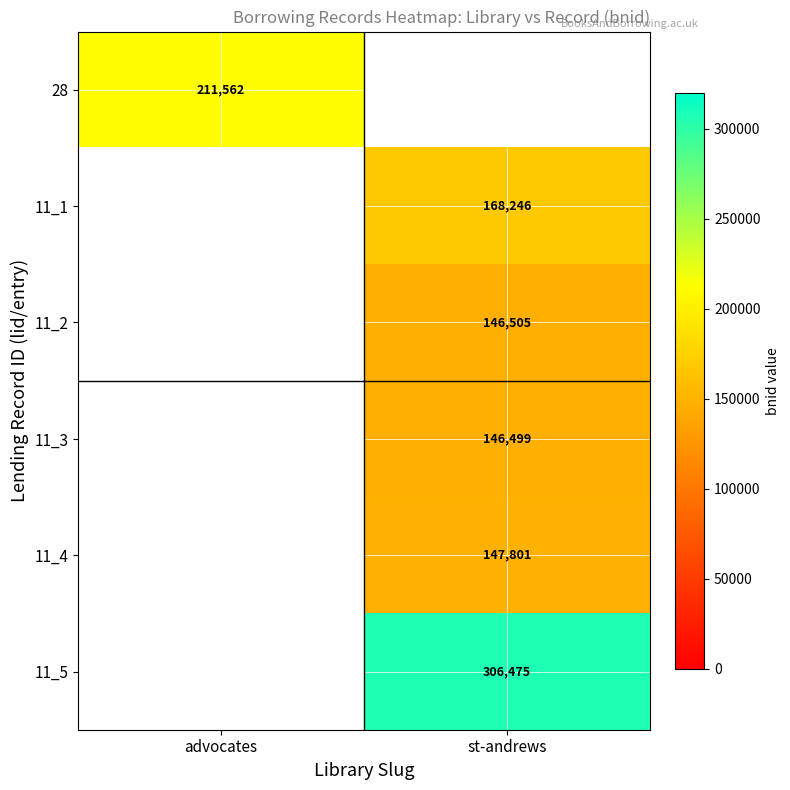

The 11_4 series shows 47634 at st-andrews. True or false?

False